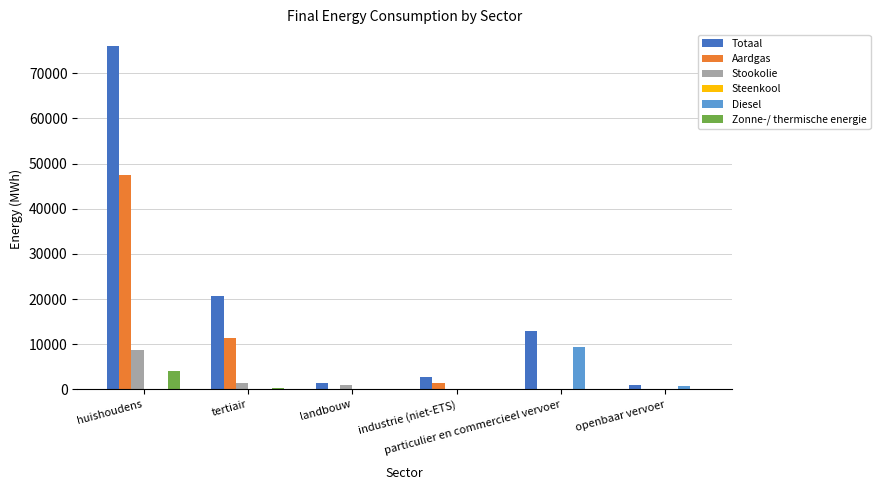

True or false: Zonne-/ thermische energie has a value of 0.0 at landbouw.

True